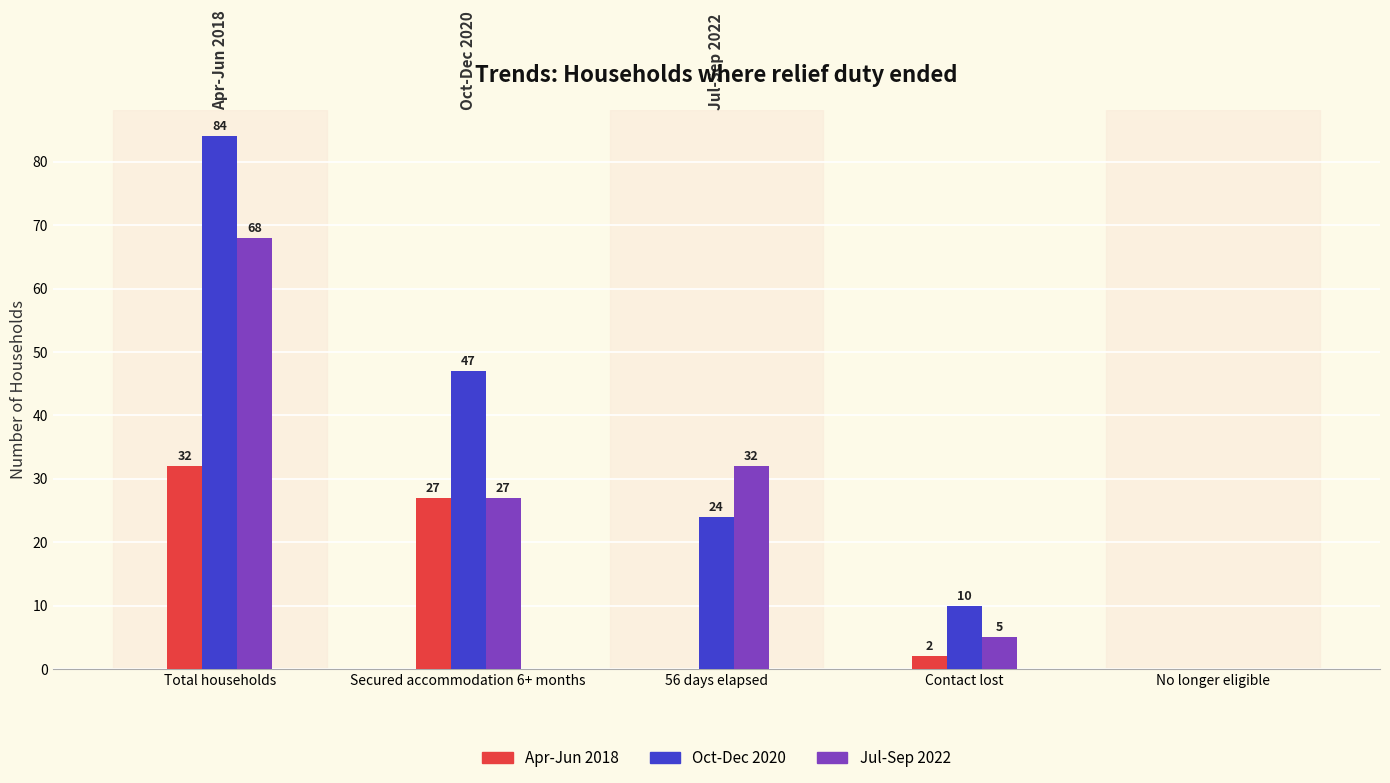

At which category is the sum across all series the highest?

Total households